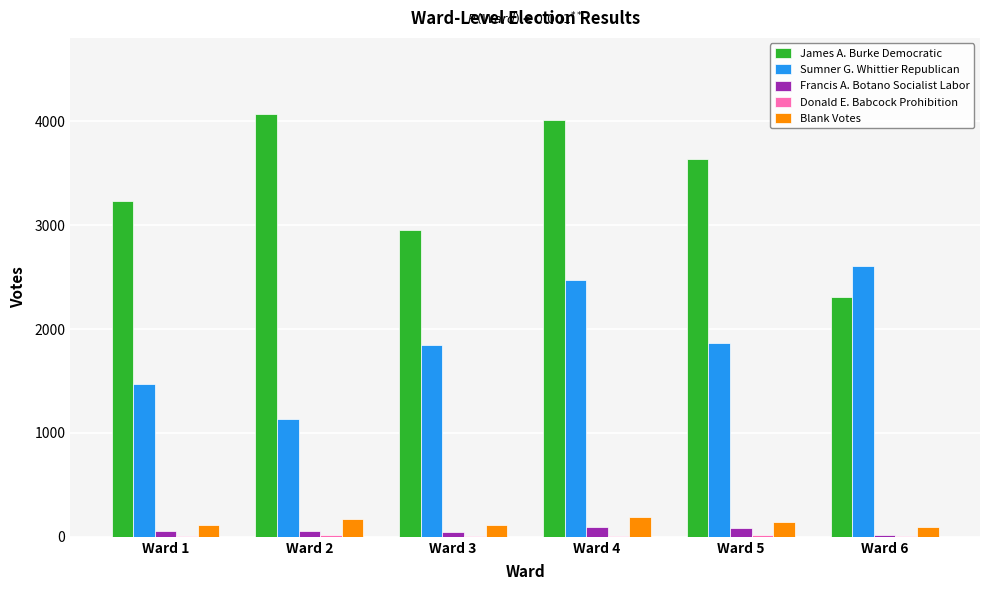

Which series has the widest spread of values?

James A. Burke Democratic